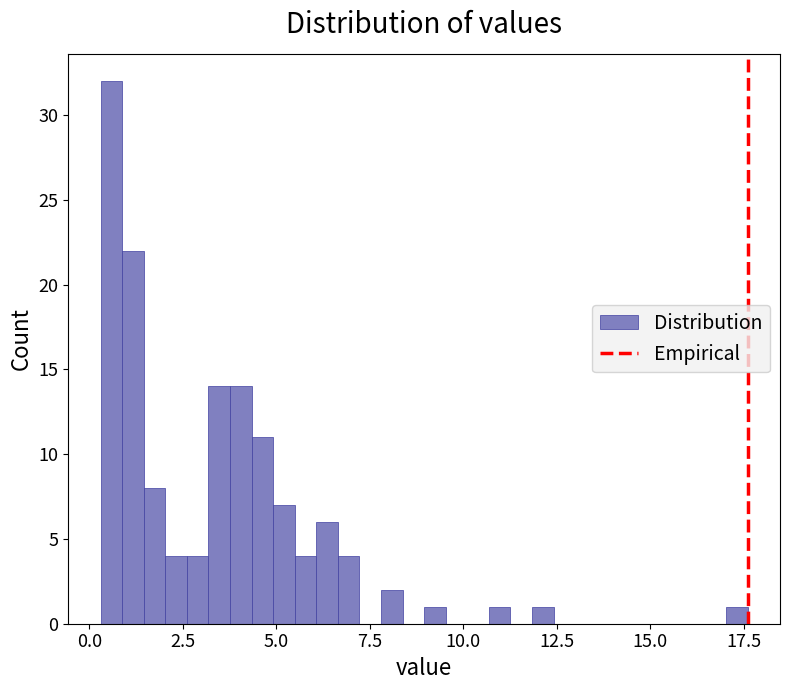

Around what value on the x-axis is the tallest bar? Give the approximate position of its centre, as read against the axis.

0.5